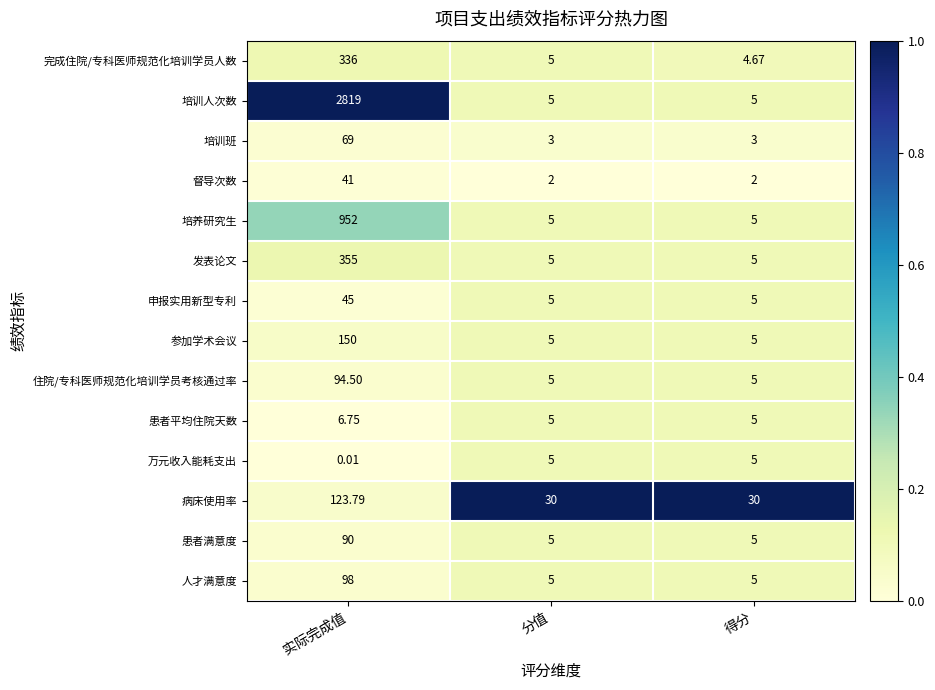

Which series has the largest total across all categories?

培训人次数